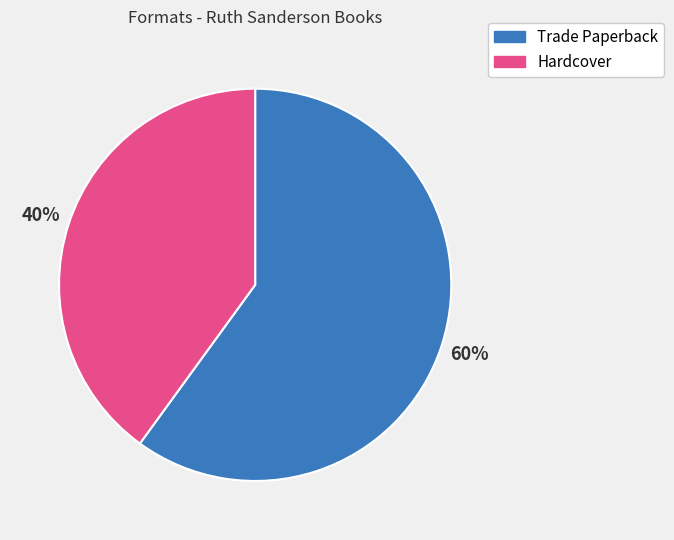

The Trade Paperback slice represents 70% of the pie. True or false?

False